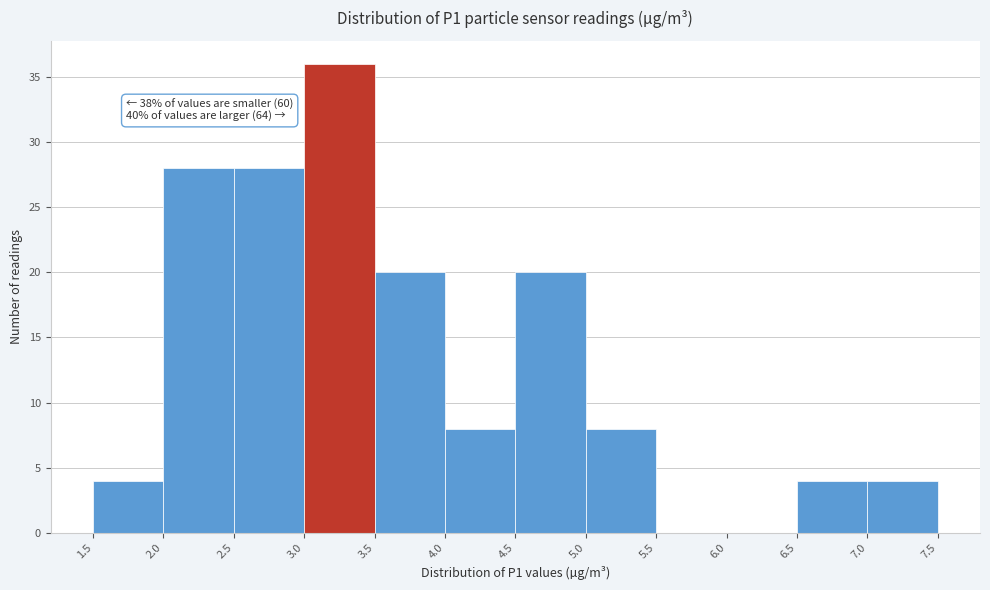

Over which range of the x-axis is the bar tallest?

3.0 to 3.5